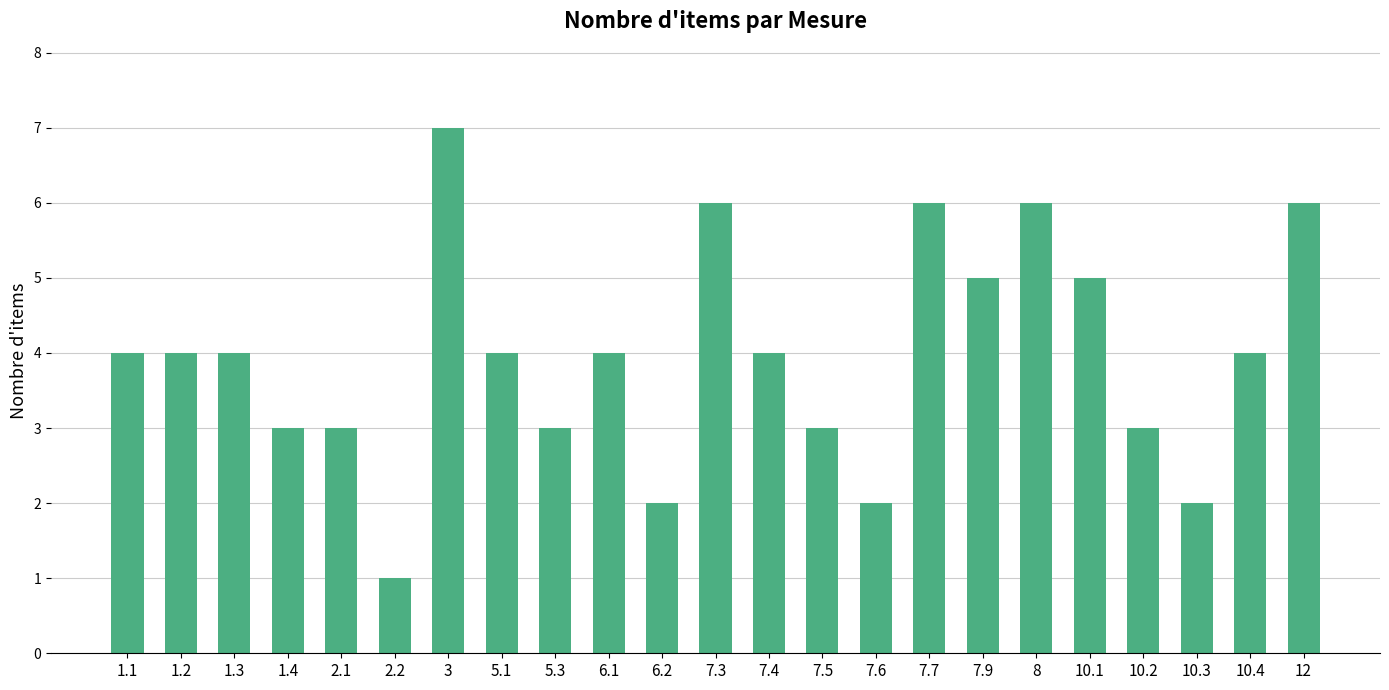

Reading right to left, what are all the values shown in this chart?

6	4	2	3	5	6	5	6	2	3	4	6	2	4	3	4	7	1	3	3	4	4	4